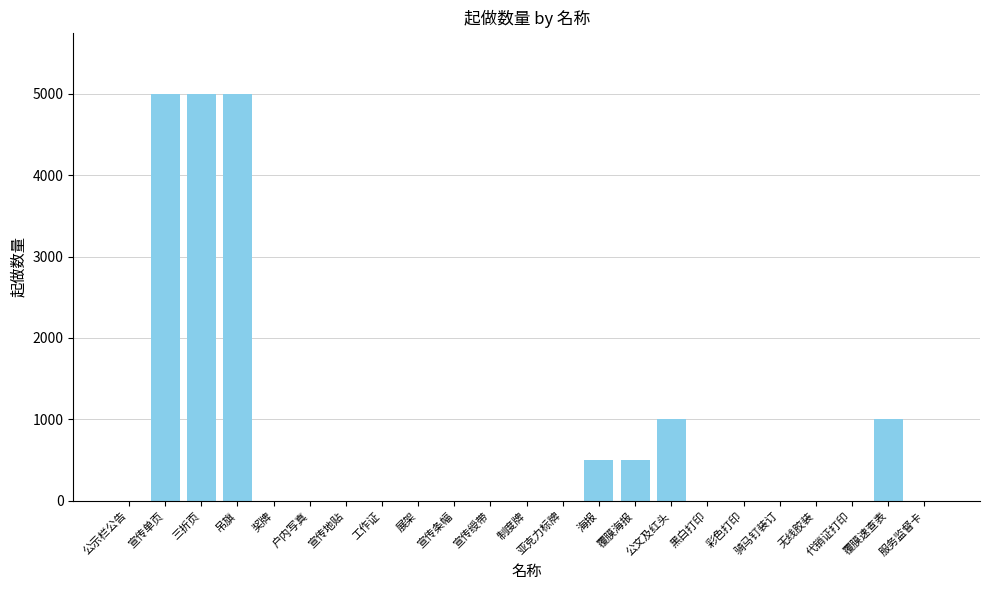

What value does the data have at 三折页?

5000